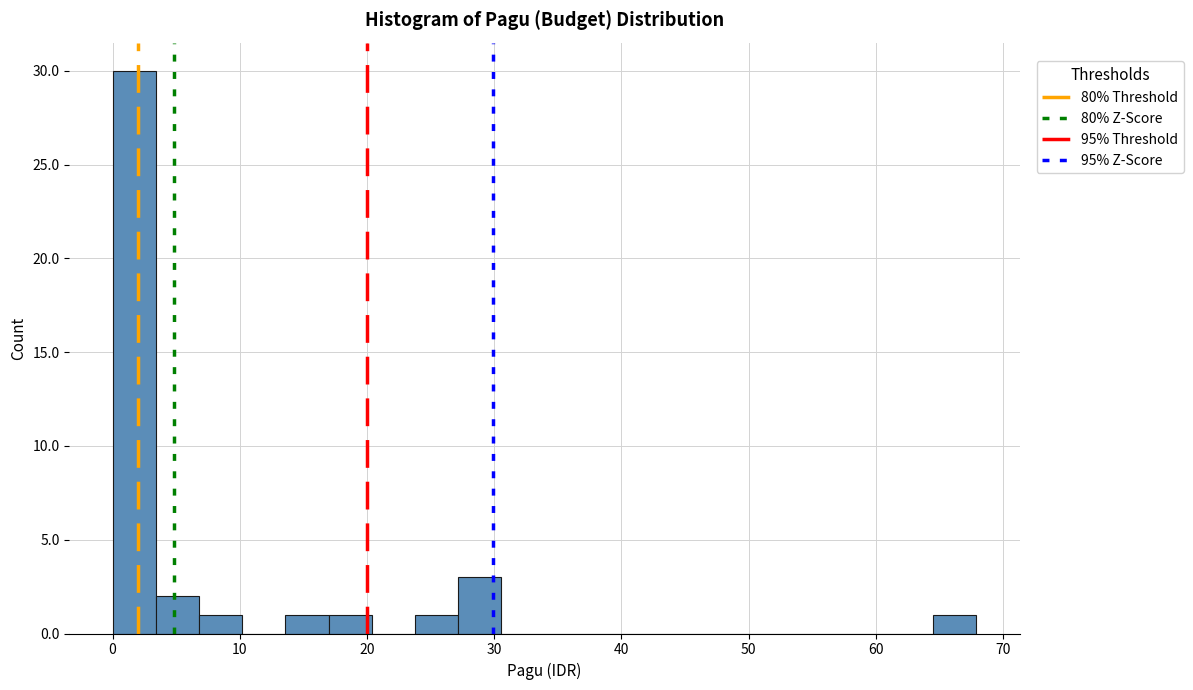

Read against the x-axis, roughly where is the centre of the tallest bar?

2